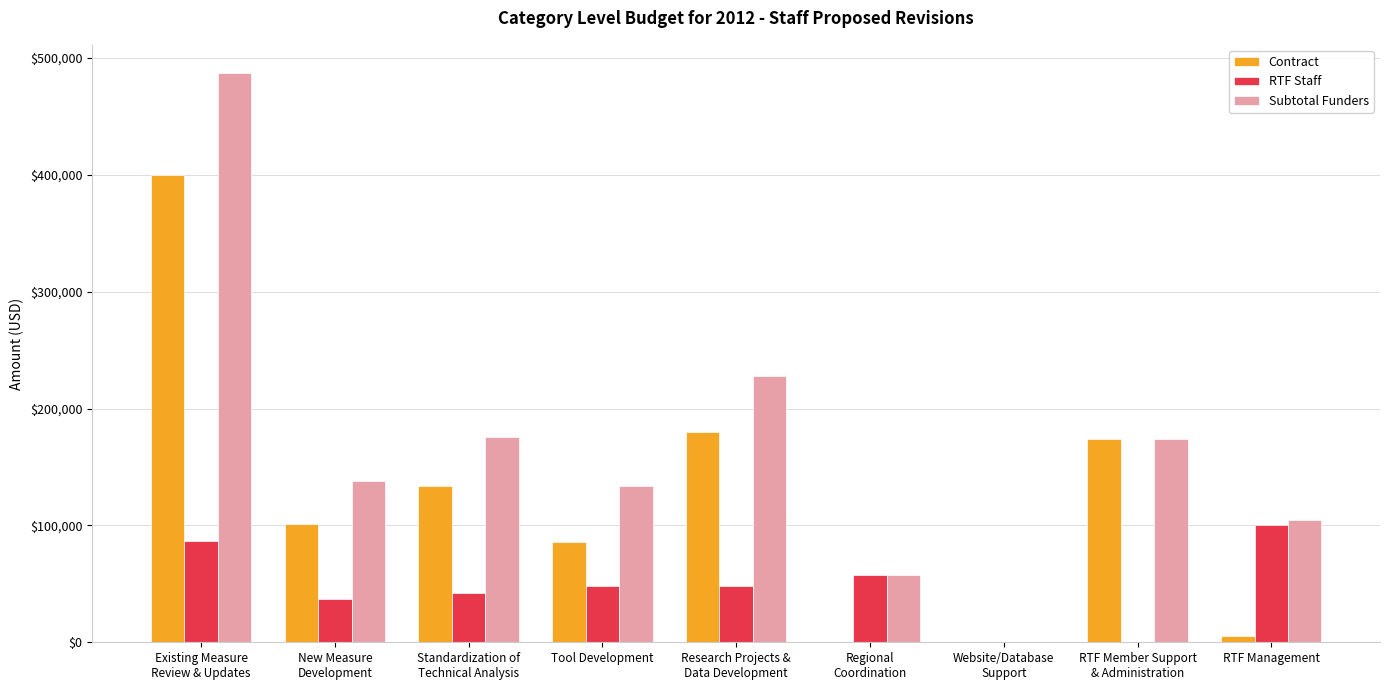

What is the sum of all Subtotal Funders values?

1500000